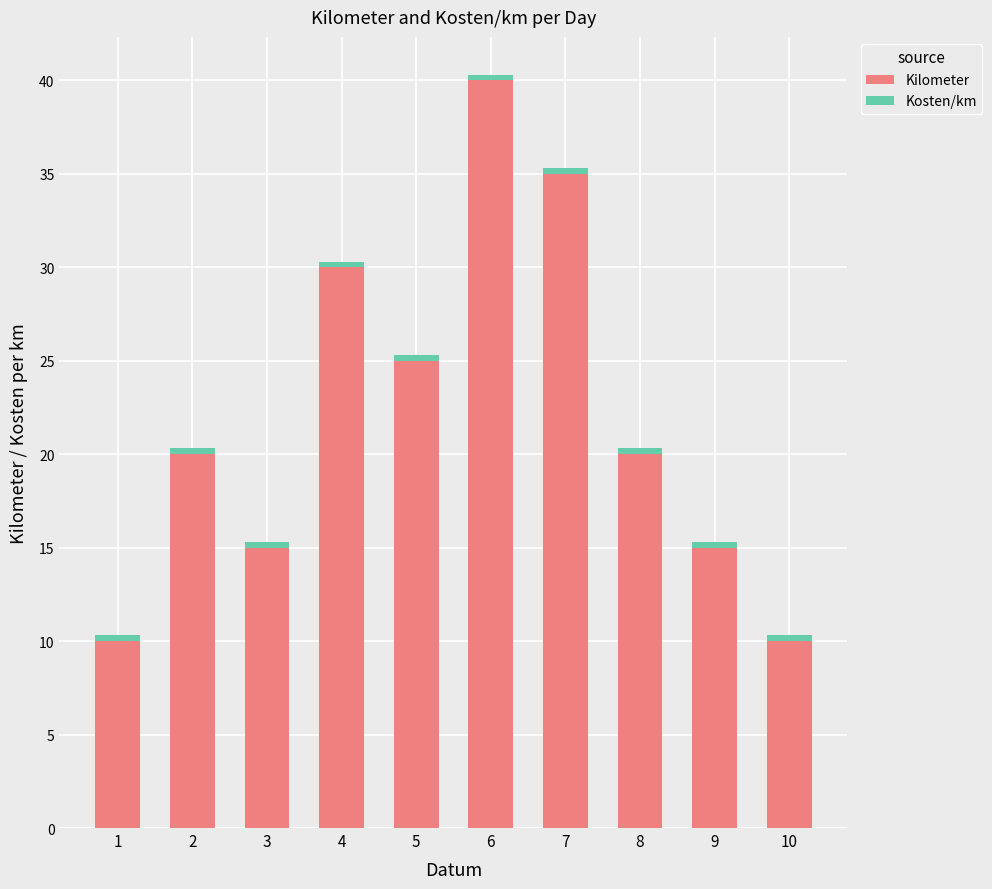

Are the bars grouped side by side (vs. stacked)?

No